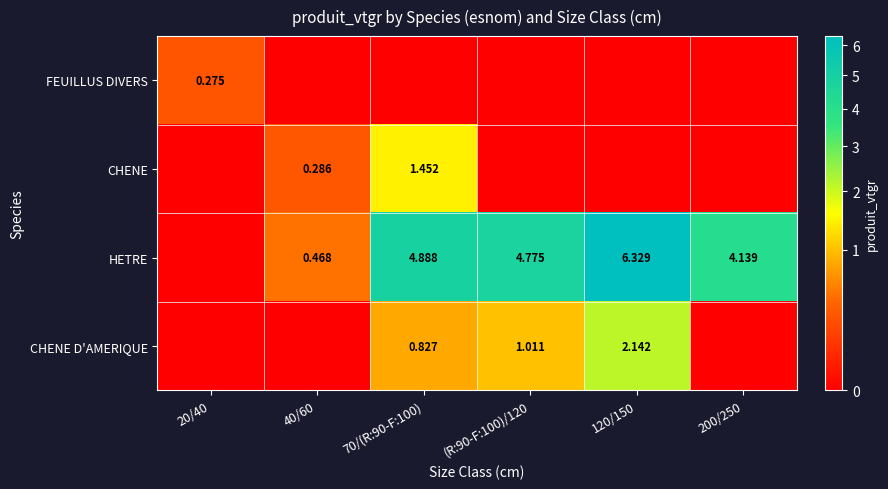

At 200/250, list the series in order from smallest to largest.

FEUILLUS DIVERS, CHENE, CHENE D'AMERIQUE, HETRE